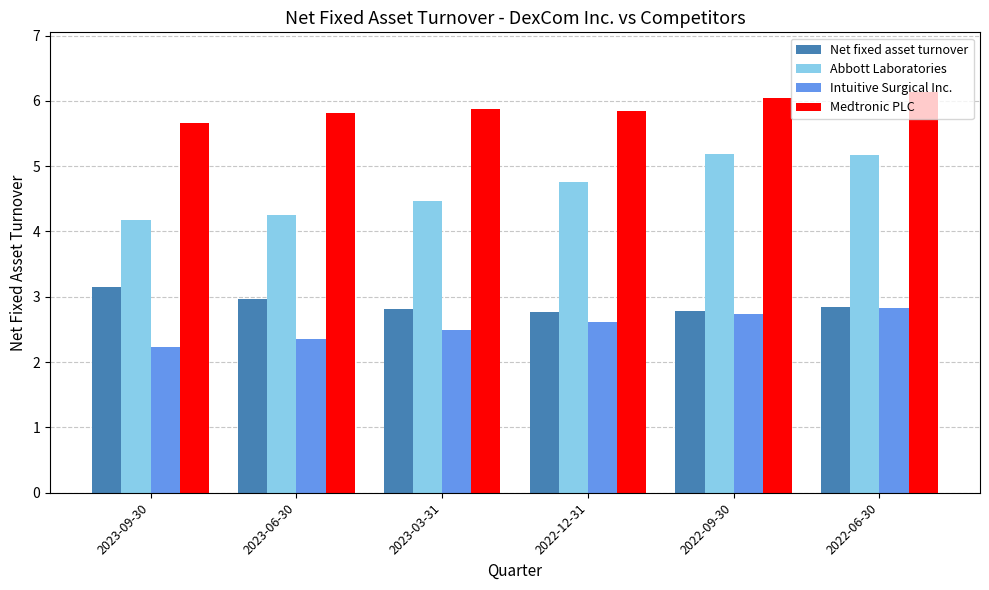

True or false: Medtronic PLC has a value of 5.8 at 2022-12-31.

True